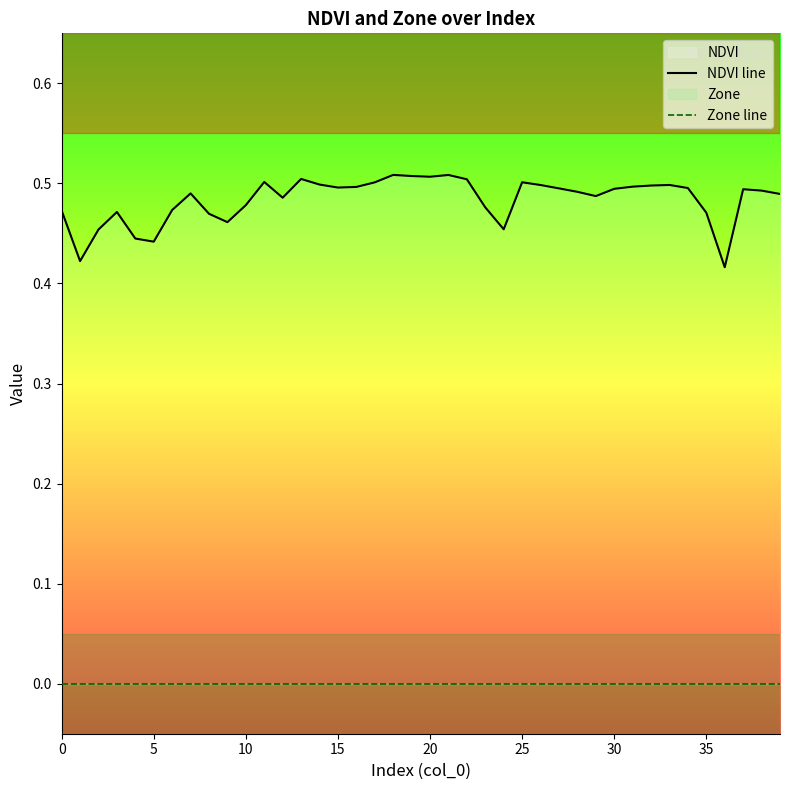

Reading left to right, list all the values displayed in this chart.

NDVI line: 0.5	0.4	0.5	0.5	0.4	0.4	0.5	0.5	0.5	0.5	0.5	0.5	0.5	0.5	0.5	0.5	0.5	0.5	0.5	0.5	0.5	0.5	0.5	0.5	0.5	0.5	0.5	0.5	0.5	0.5	0.5	0.5	0.5	0.5	0.5	0.5	0.4	0.5	0.5	0.5
Zone line: 0.0	0.0	0.0	0.0	0.0	0.0	0.0	0.0	0.0	0.0	0.0	0.0	0.0	0.0	0.0	0.0	0.0	0.0	0.0	0.0	0.0	0.0	0.0	0.0	0.0	0.0	0.0	0.0	0.0	0.0	0.0	0.0	0.0	0.0	0.0	0.0	0.0	0.0	0.0	0.0